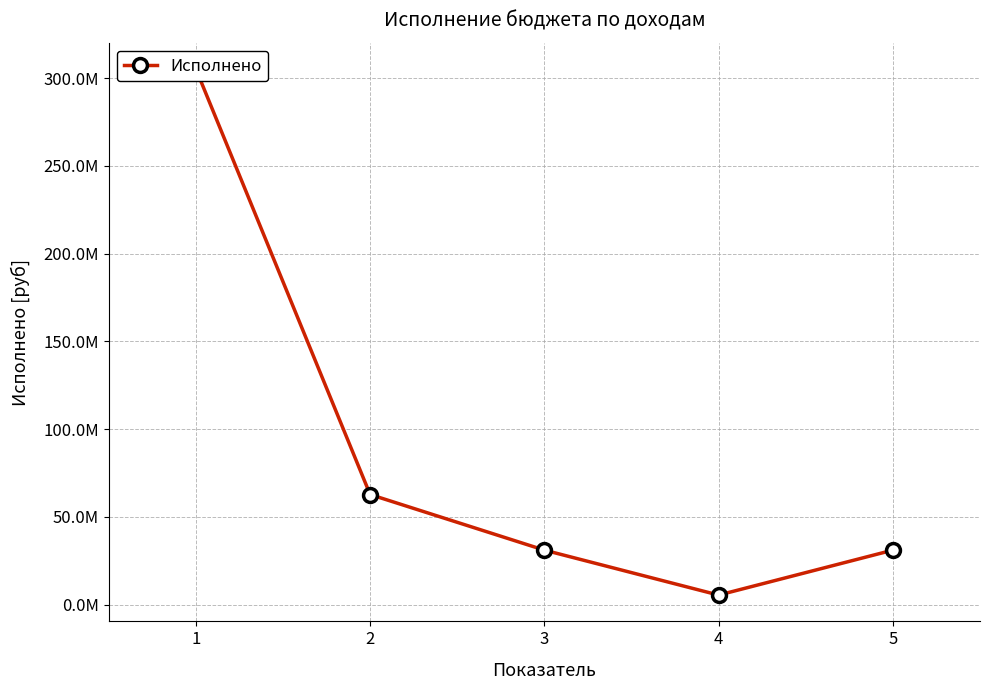

List the labels in order of value, largest first.

1, 2, 3, 5, 4